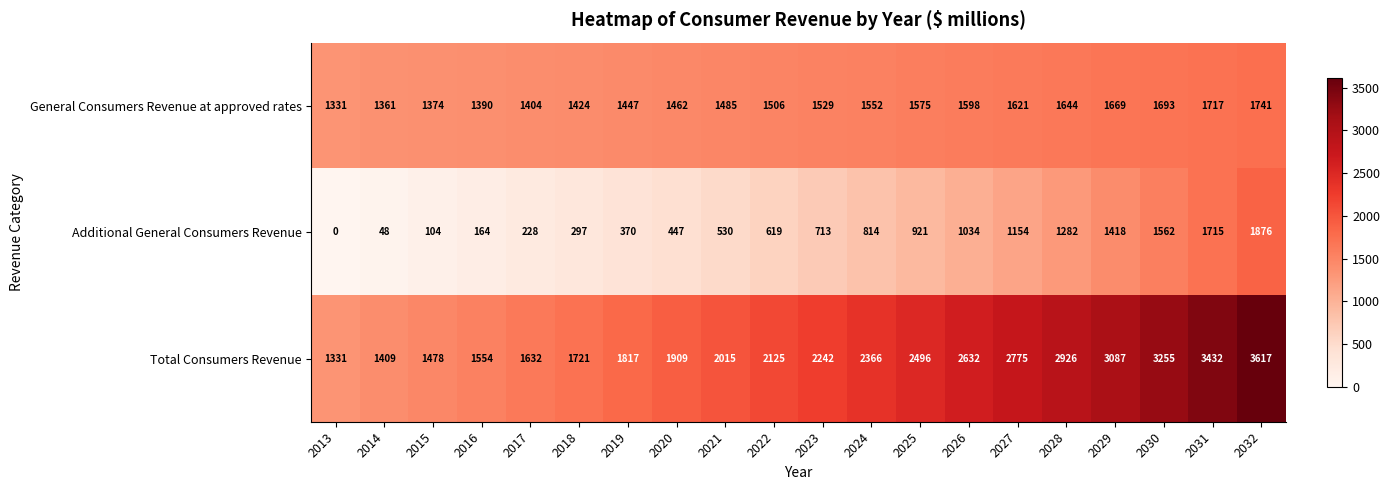

At which category does the chart reach its minimum across all series?

2013